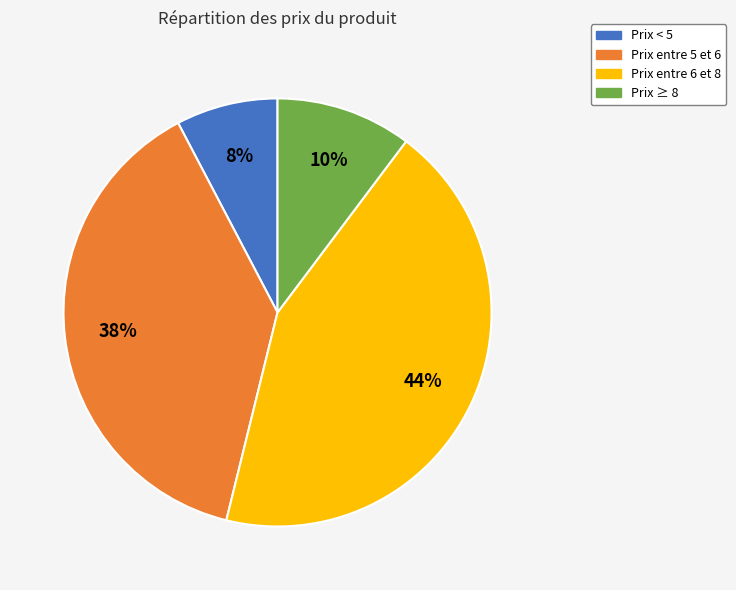

Is there a majority slice in this chart?

No